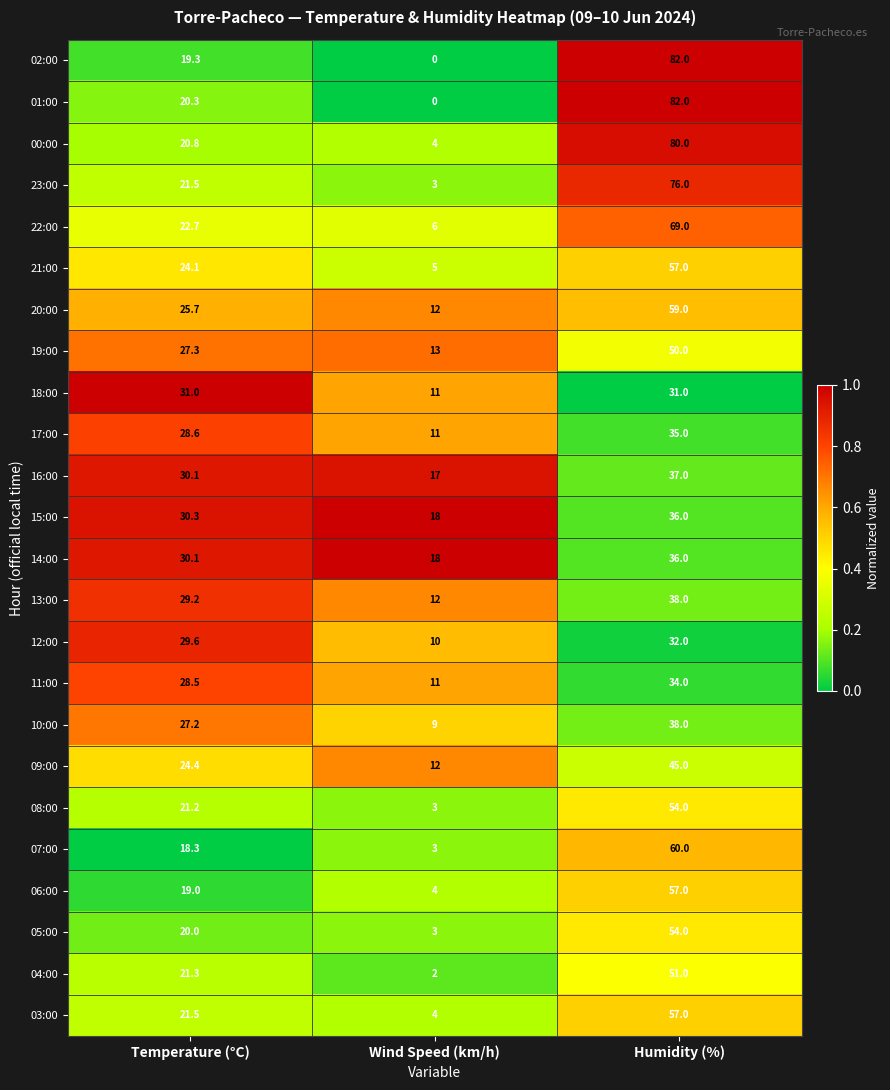

What is the average value of the 05:00 series?

25.7